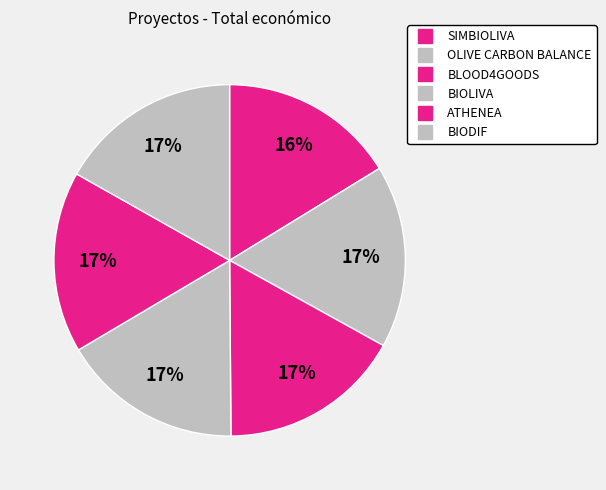

How many segments does this pie chart have?

6